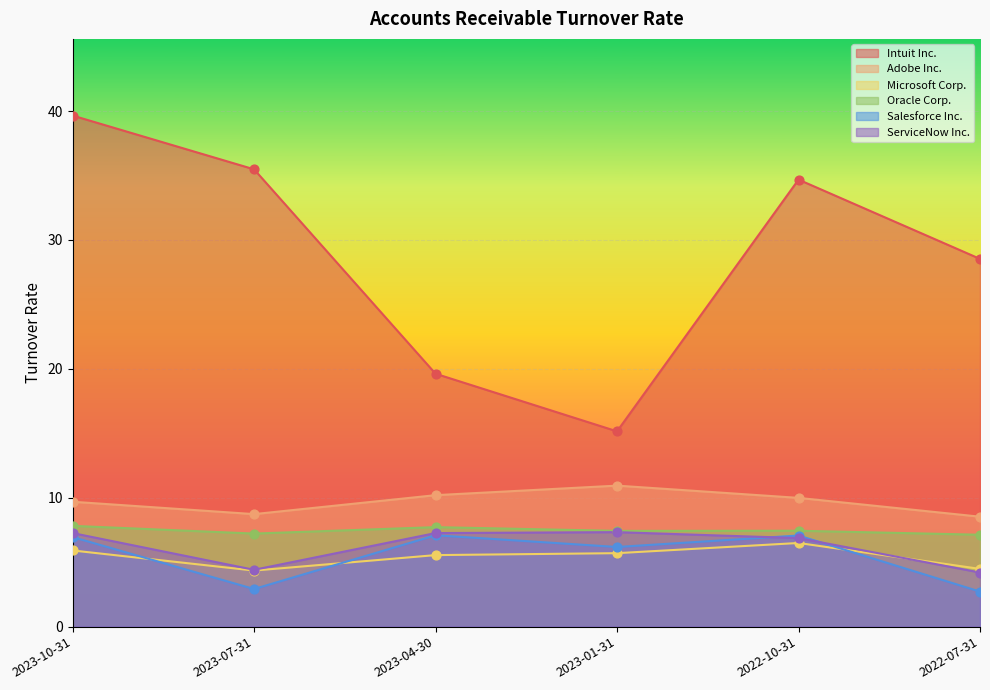

What are all the series names shown in the legend?

Intuit Inc., Adobe Inc., Microsoft Corp., Oracle Corp., Salesforce Inc., ServiceNow Inc.